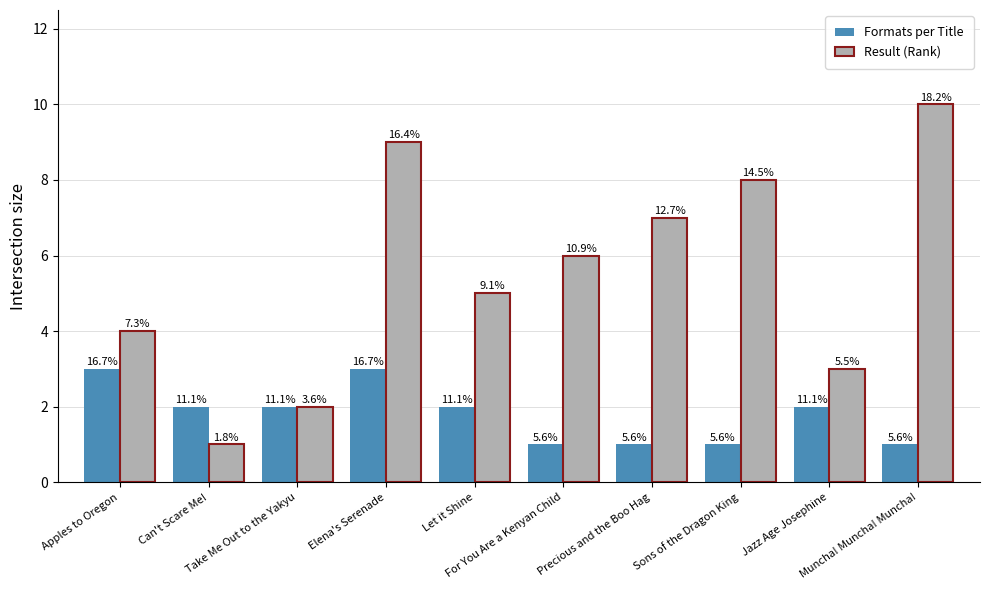

Rank the series by their average value, from highest to lowest.

Result (Rank), Formats per Title